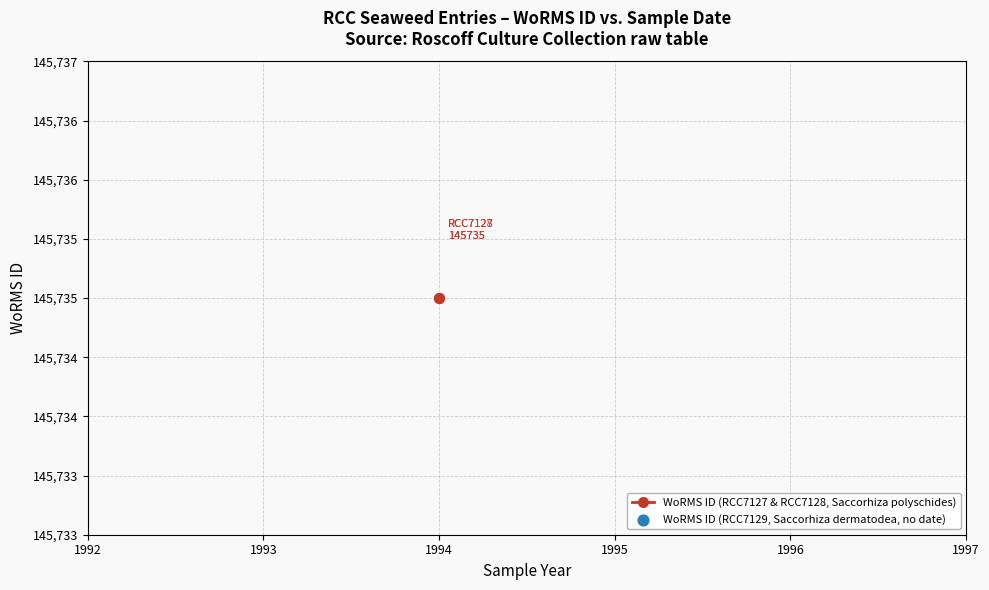

Which has a higher value, 01-01-1994 or 01-01-1994?

01-01-1994